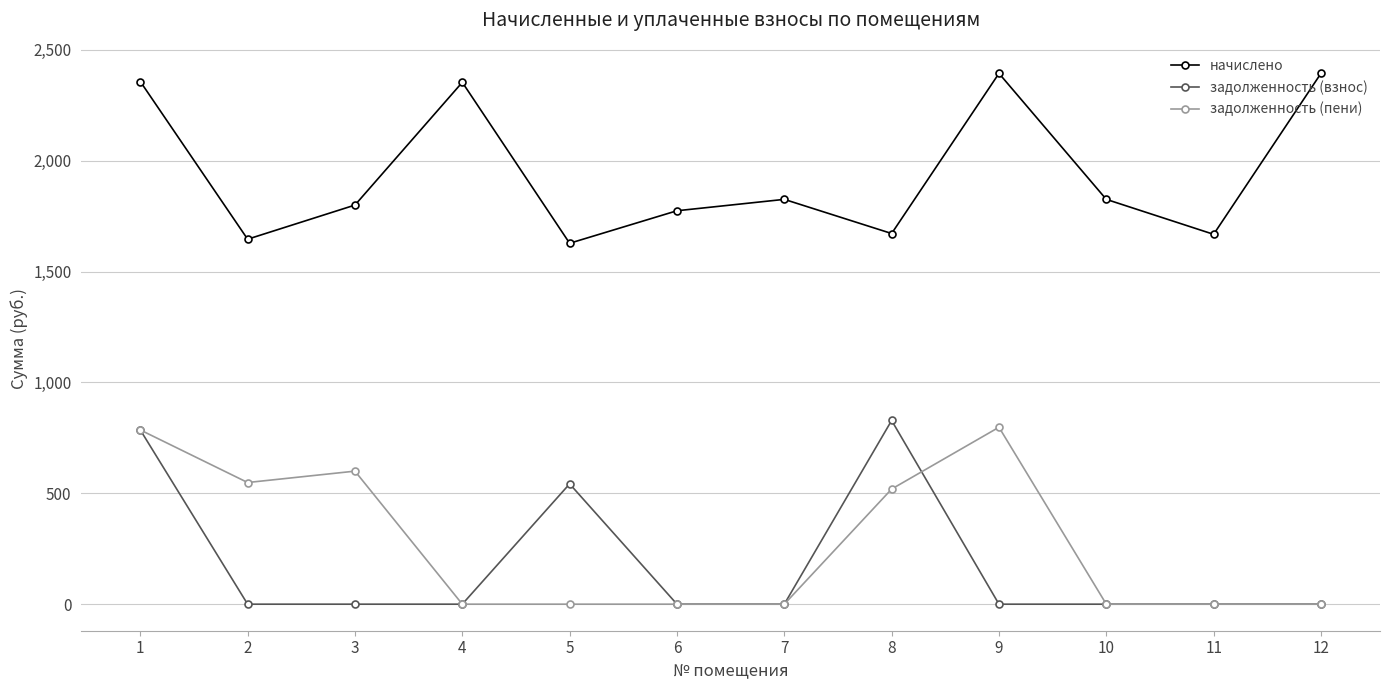

The value of задолженность (пени) at 9 is 798.0. True or false?

True